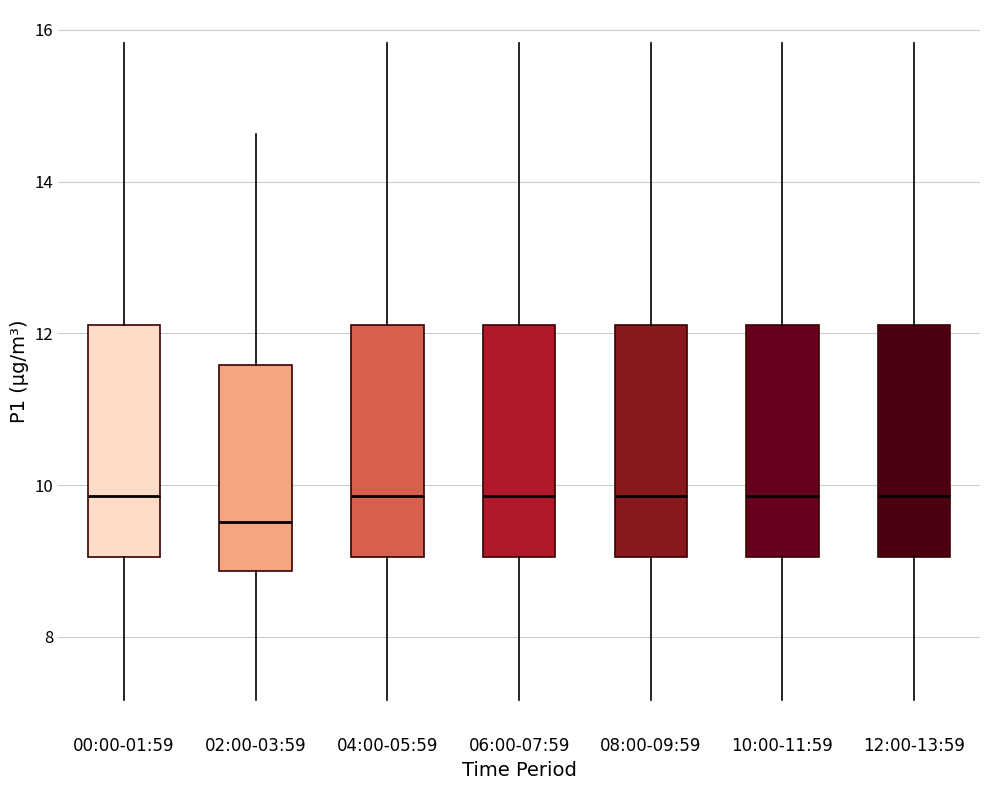

Where does the lower whisker of the box for 06:00-07:59 end on the y-axis? The values are not printed on the chart, so give them approximately, as read against the axis.

7.2